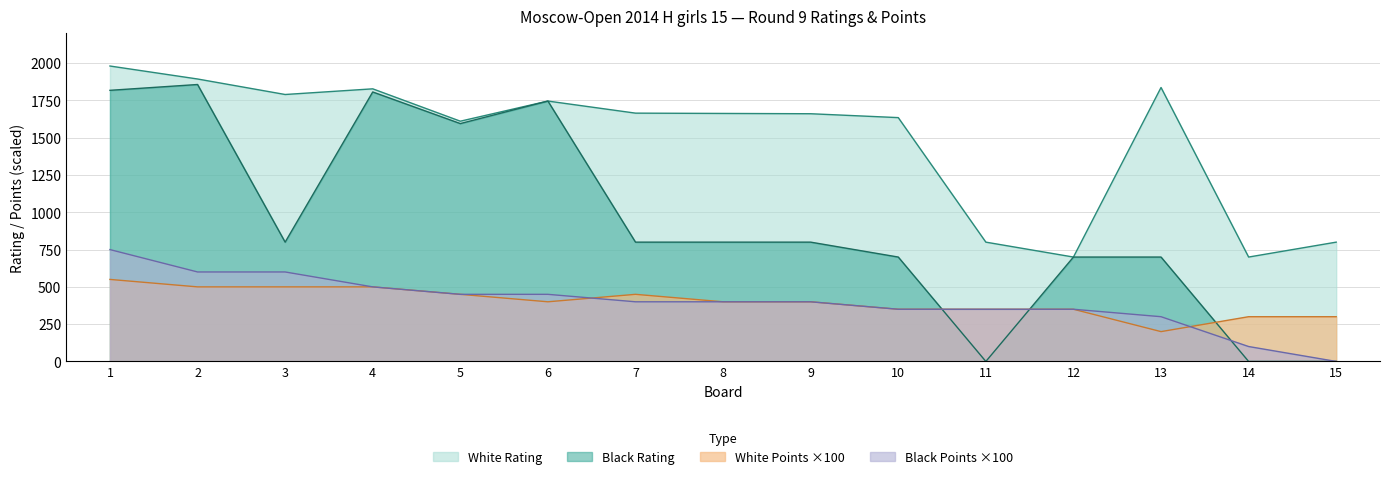

True or false: Black Points and White Points cross at least once.

True